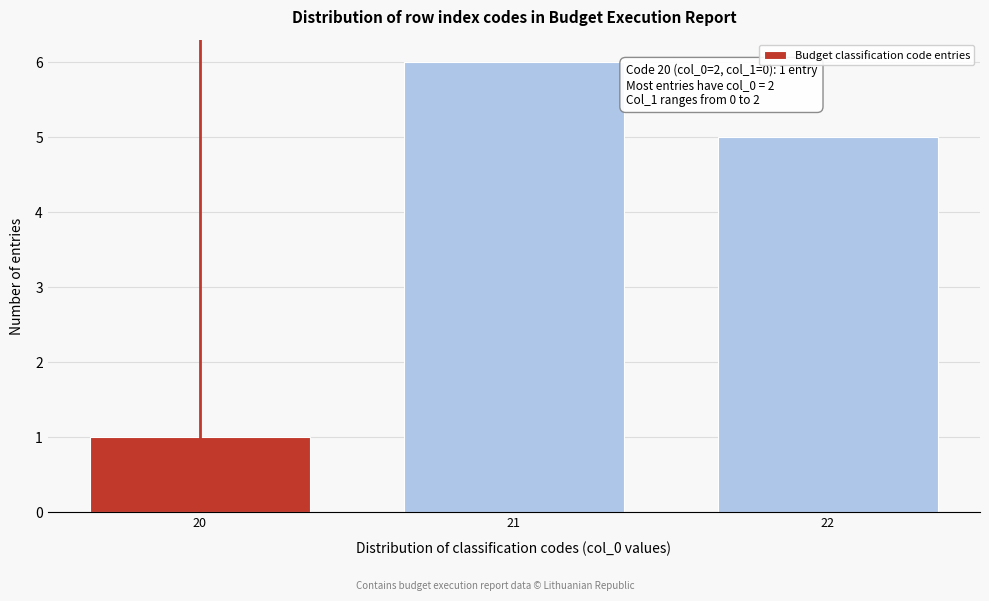

Reading left to right, extract all data points from this chart.

1	6	5